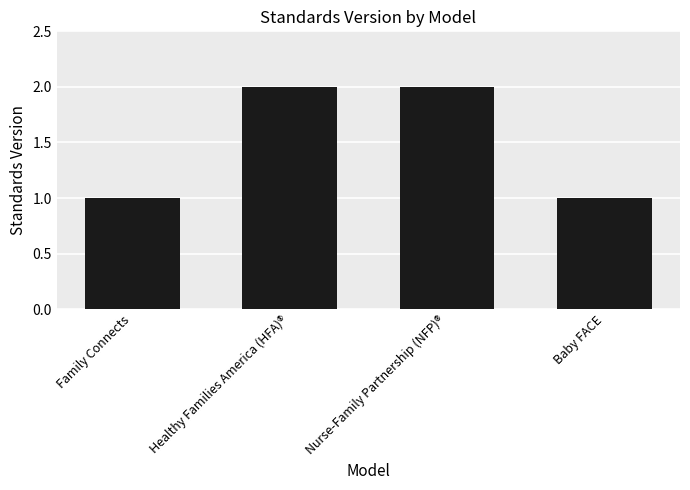

The chart shows a value of 1 at Baby FACE. True or false?

True